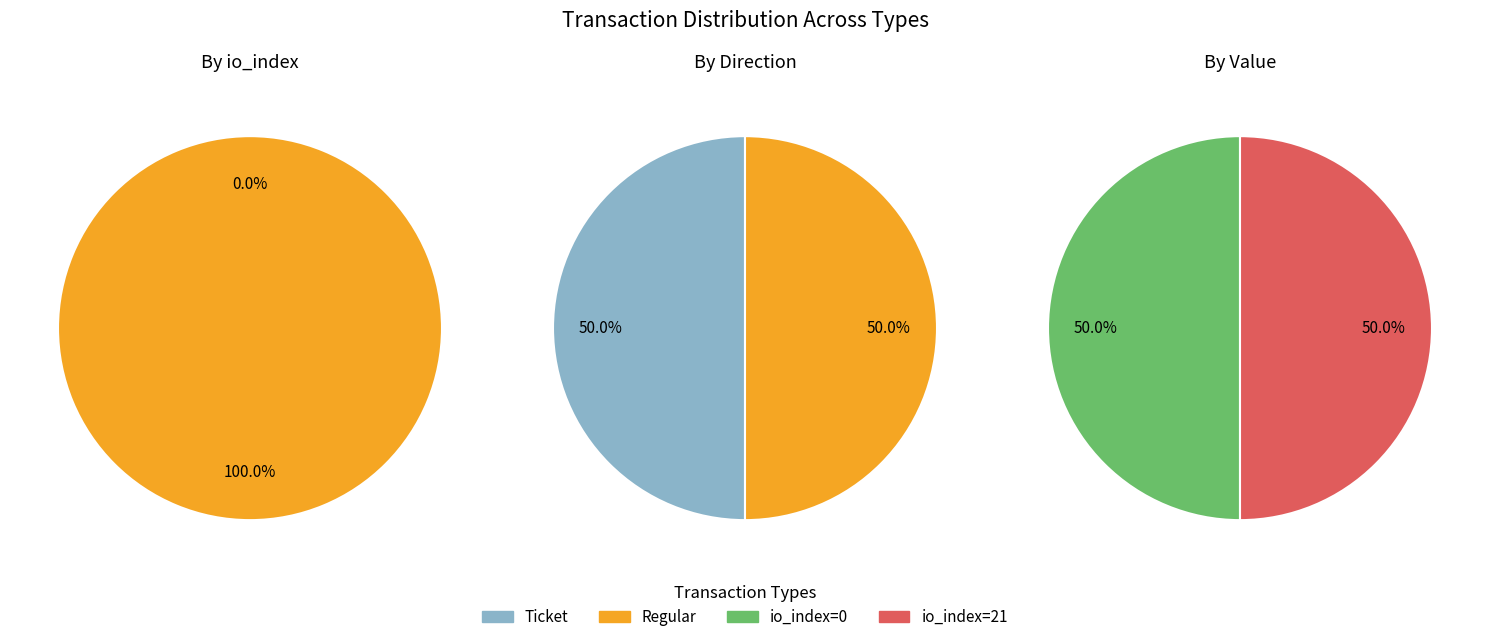

Rank the series by their average value, from lowest to highest.

Ticket, Regular